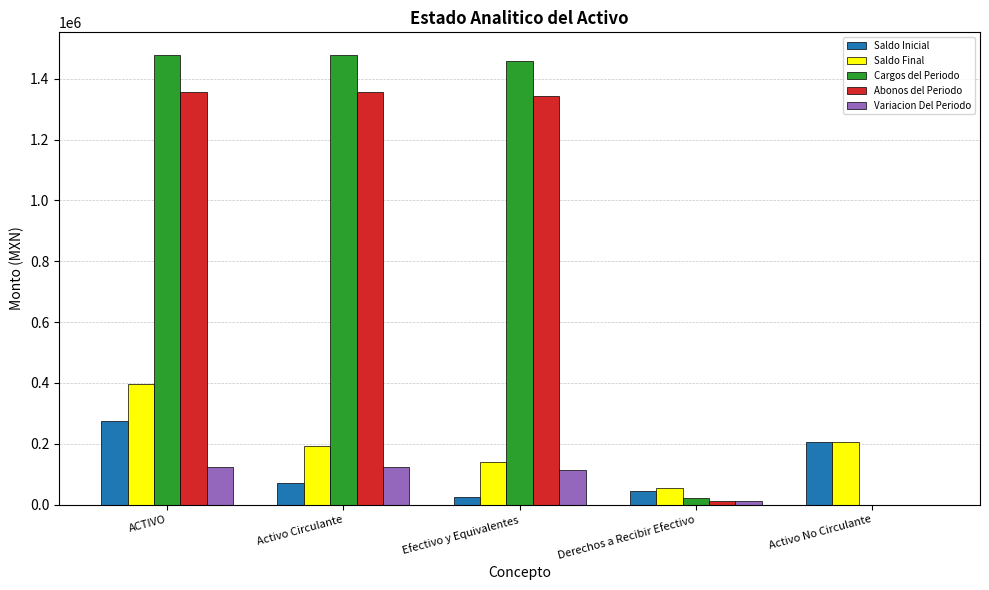

The Cargos del Periodo series shows 1479194.3 at Activo Circulante. True or false?

True